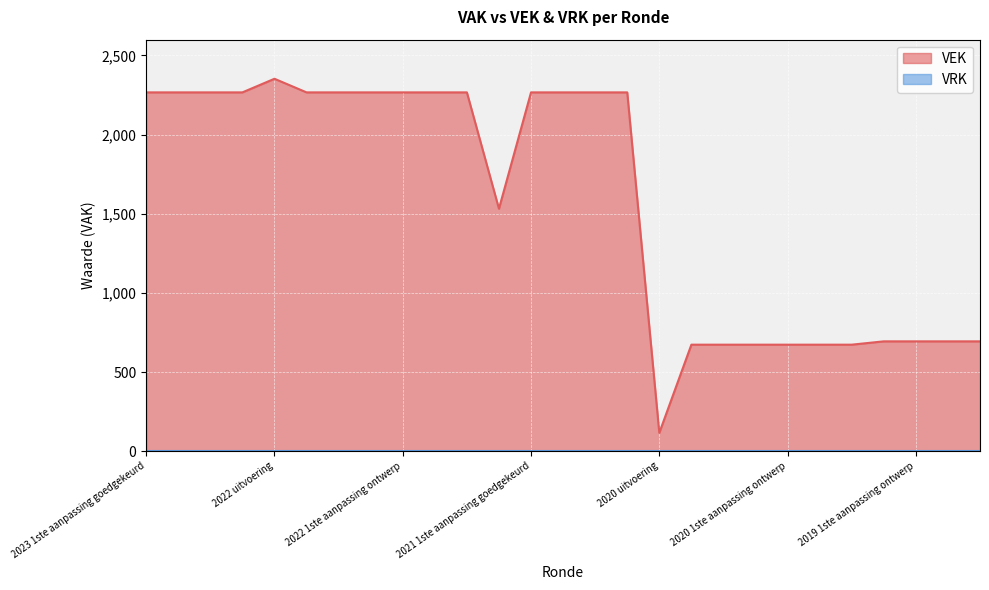

List the labels in order of value, smallest first.

2020 uitvoering, 2020 2de aanpassing goedgekeurd, 2020 2de aanpassing ontwerp, 2020 1ste aanpassing goedgekeurd, 2020 1ste aanpassing ontwerp, 2020 Opmaak goedgekeurd, 2020 Opmaak ontwerp, 2019 1ste aanpassing goedgekeurd, 2019 1ste aanpassing ontwerp, 2019 opmaak goedgekeurd, 2019 opmaak ontwerp, 2021 uitvoering, 2023 1ste aanpassing goedgekeurd, 2023 1ste aanpassing ontwerp, 2023 Opmaak goedgekeurd, 2023 Opmaak ontwerp, 2022 2de aanpassing goedgekeurd, 2022 2de aanpassing ontwerp, 2022 1ste aanpassing goedgekeurd, 2022 1ste aanpassing ontwerp, 2022 Opmaak goedgekeurd, 2022 Opmaak ontwerp, 2021 1ste aanpassing goedgekeurd, 2021 1ste aanpassing ontwerp, 2021 Opmaak goedgekeurd, 2021 Opmaak ontwerp, 2022 uitvoering